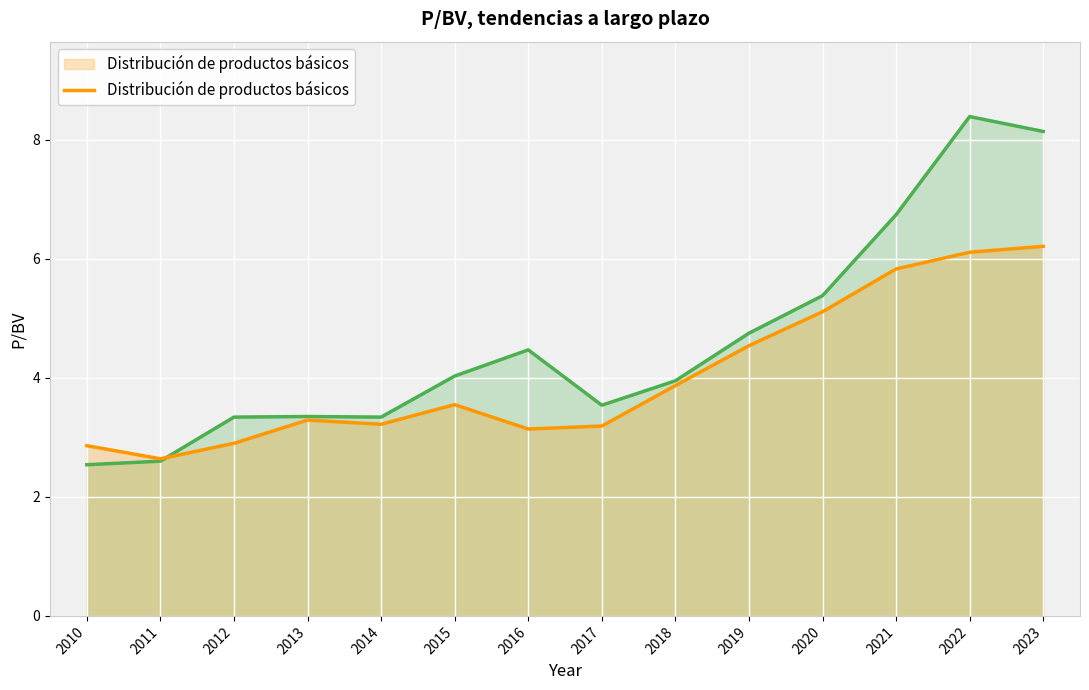

What is the average value of the Dollar General Corp. series?

4.6